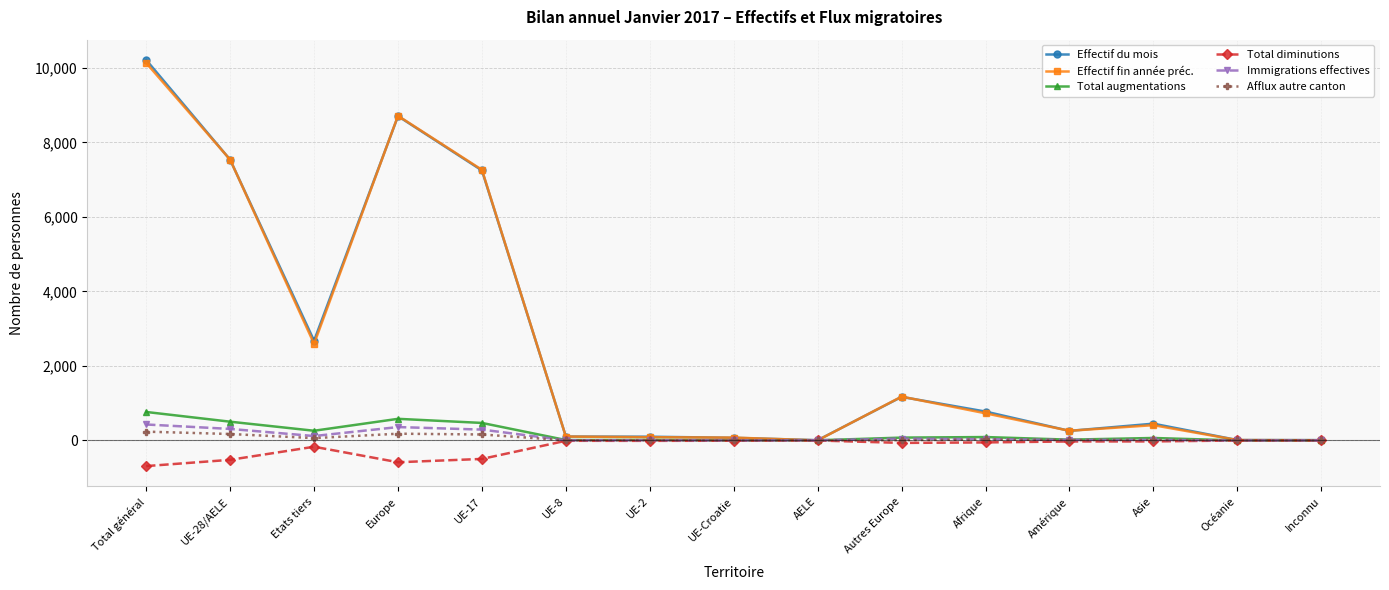

At which category does Effectif fin année préc. reach its first local valley?

Etats tiers